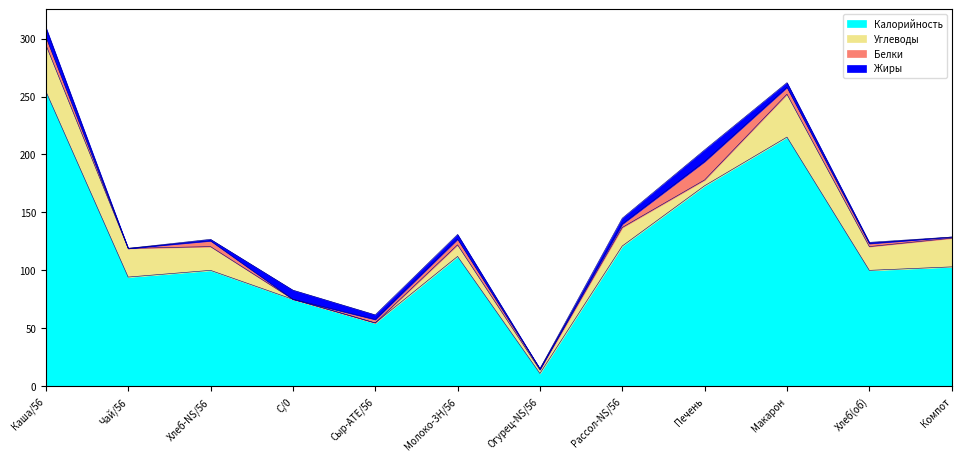

Is it true that Калорийность equals 54.6 at Сыр-ATE/56?

True